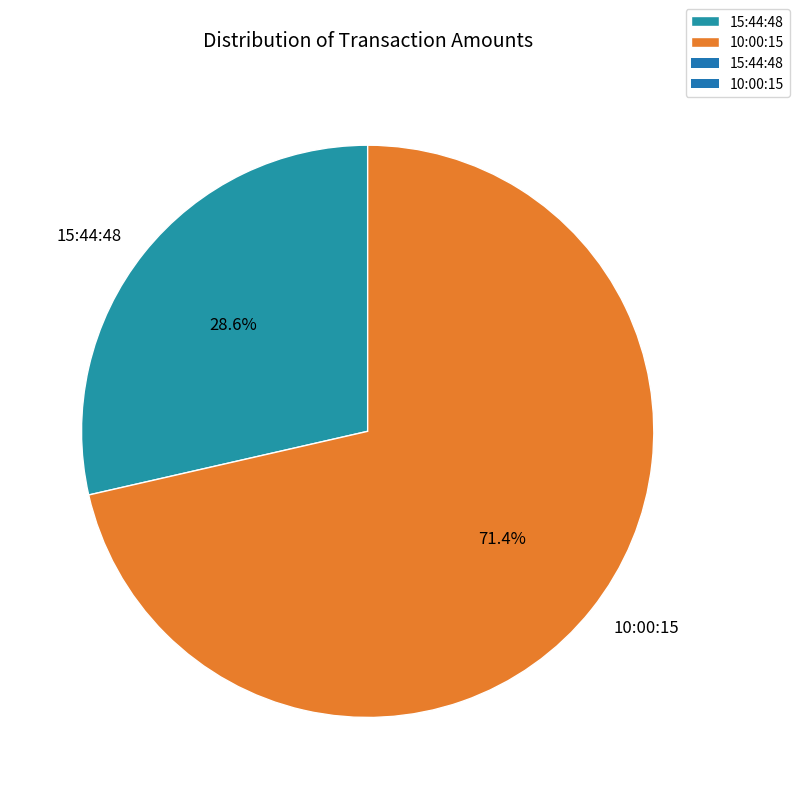

Which slice is the smallest?

15:44:48